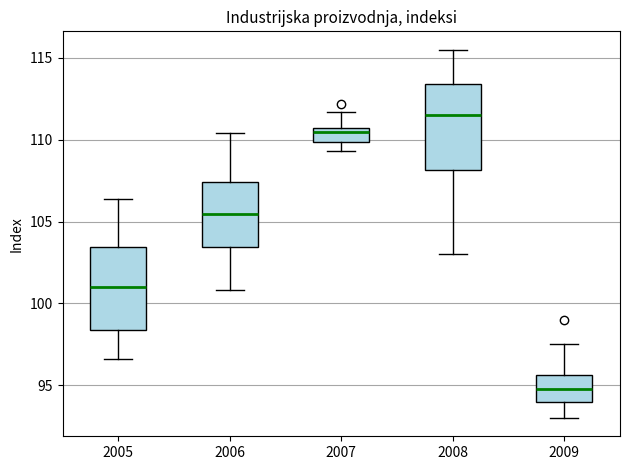

Which box's median line is the lowest?

2009